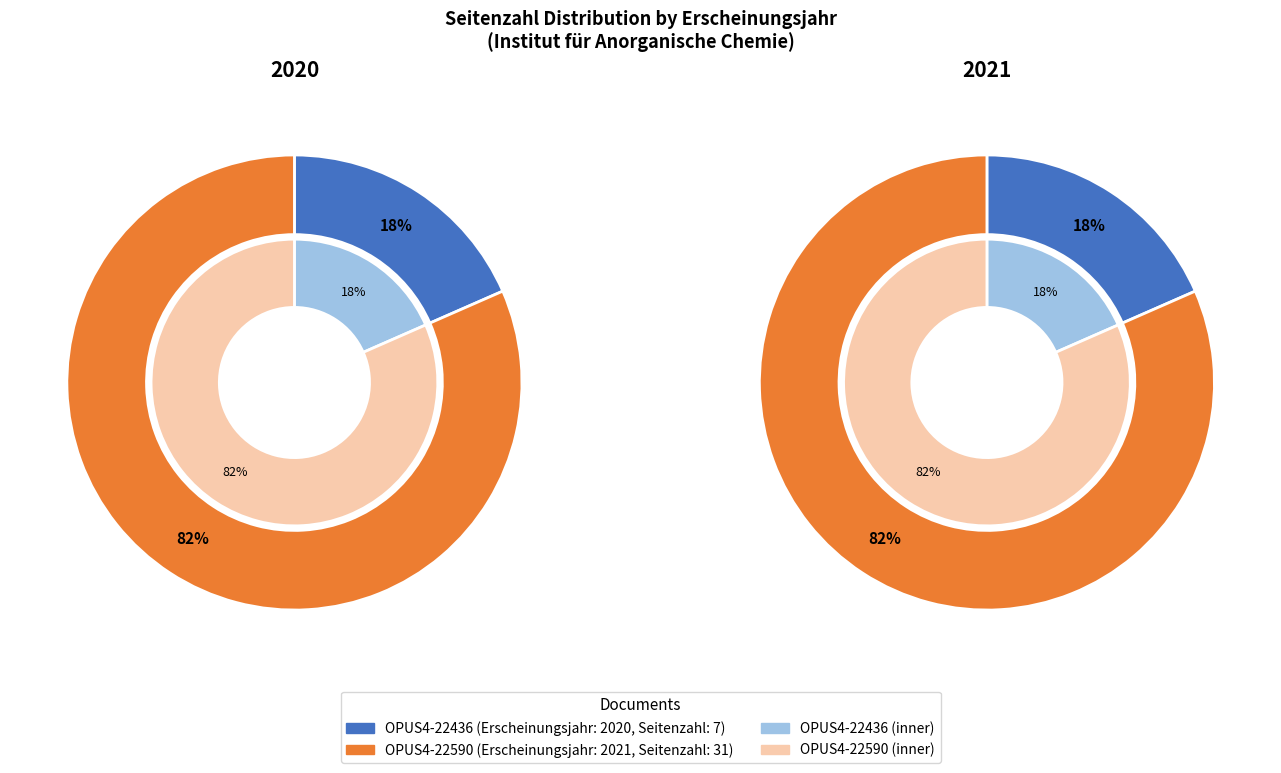

Which series has the widest spread of values?

2020